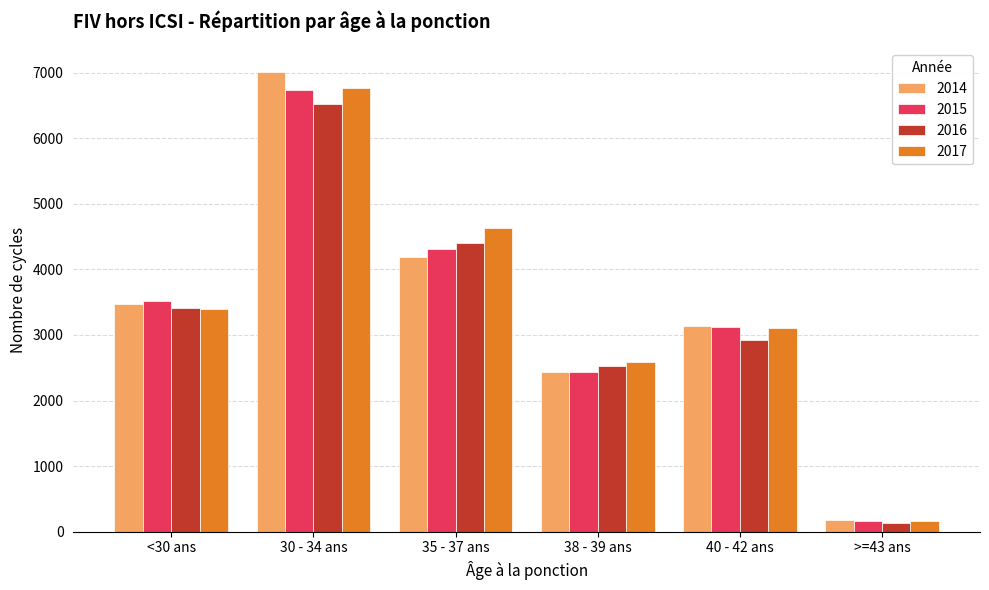

What is the difference between the maximum and minimum values in the 2015 series?

6574